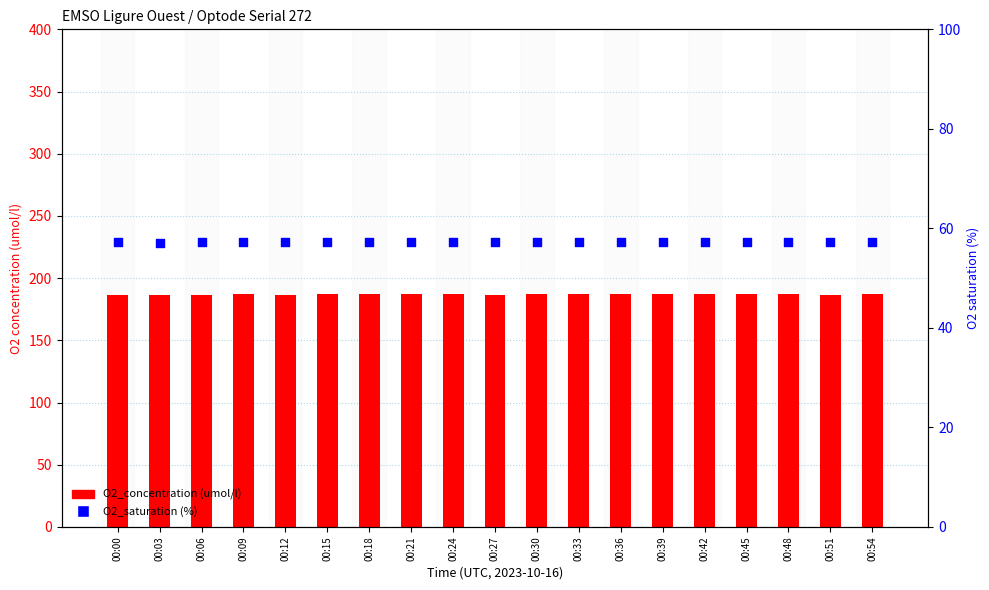

Which series contains the lowest Y value?

O2_saturation (%)